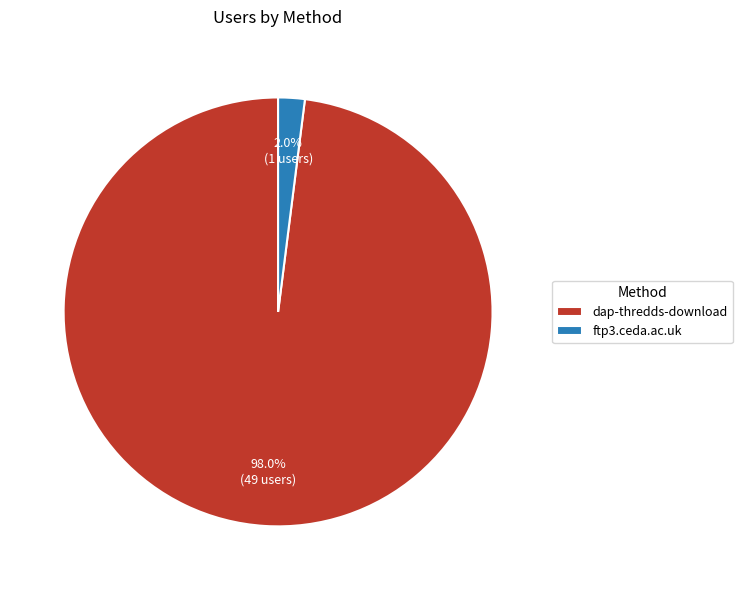

Rank the categories by value from lowest to highest.

ftp3.ceda.ac.uk, dap-thredds-download